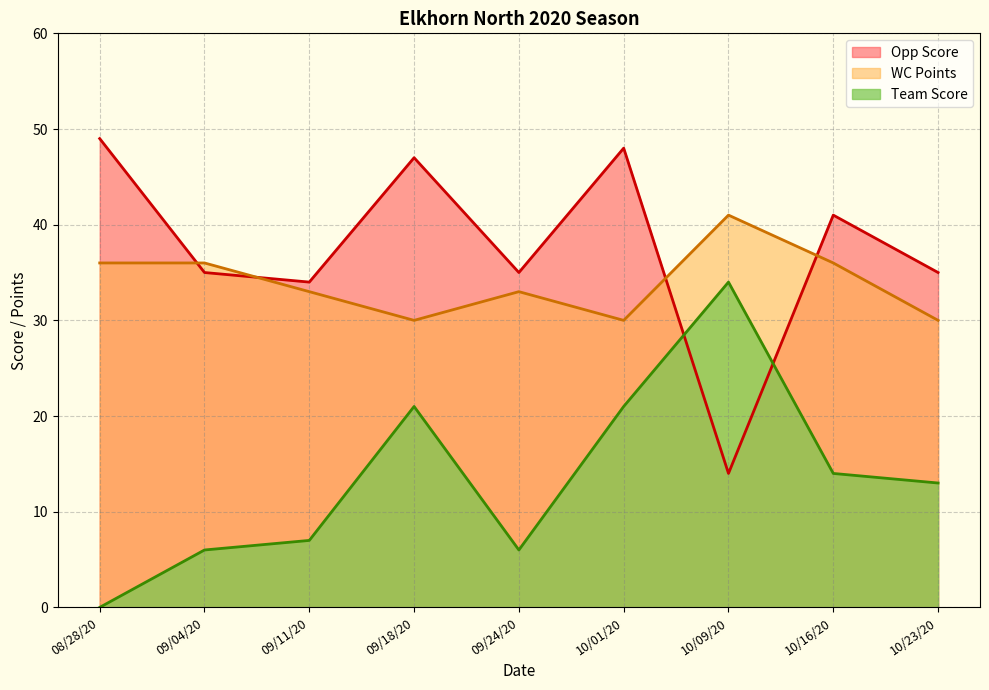

List the series in order of their overall mean, highest first.

Opp Score, WC Points, Team Score